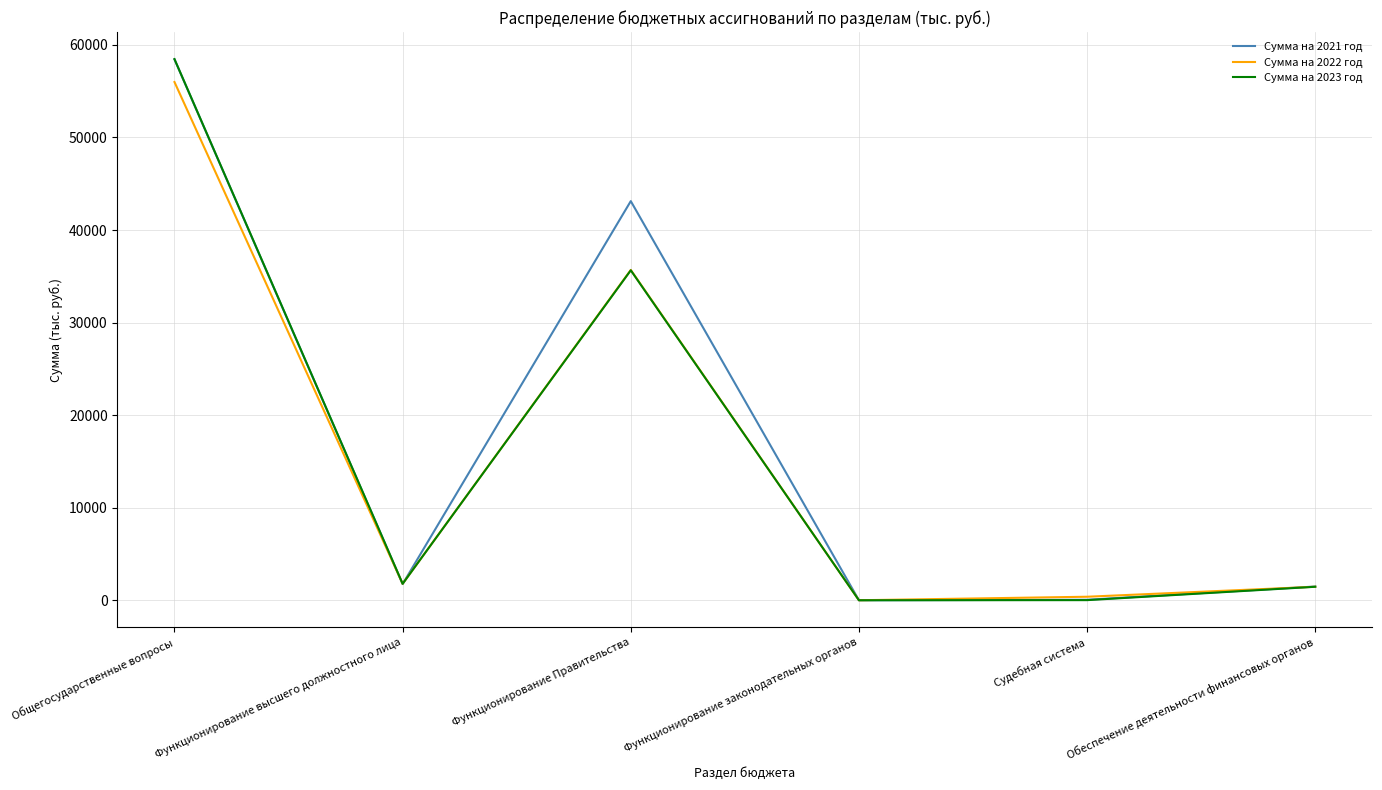

Between Функционирование Правительства and Судебная система, which series saw the biggest shift?

Сумма на 2021 год